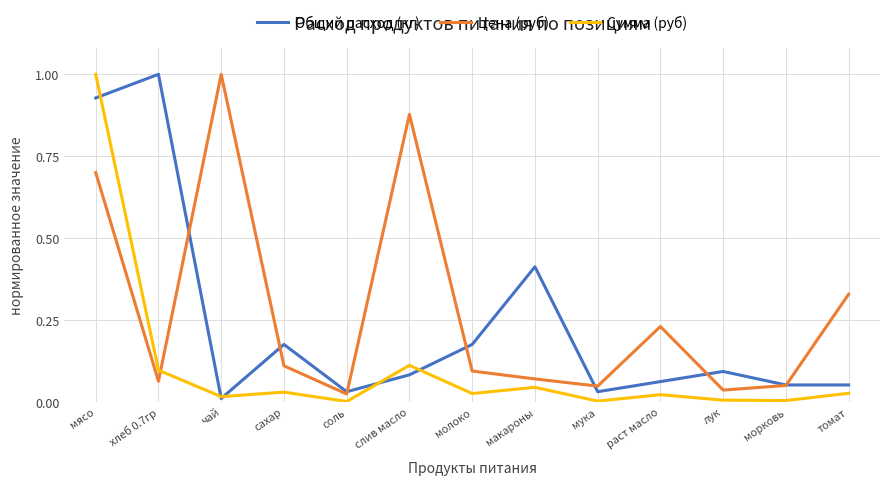

Between хлеб 0.7гр and сахар, which series saw the biggest shift?

Общий расход (кг)